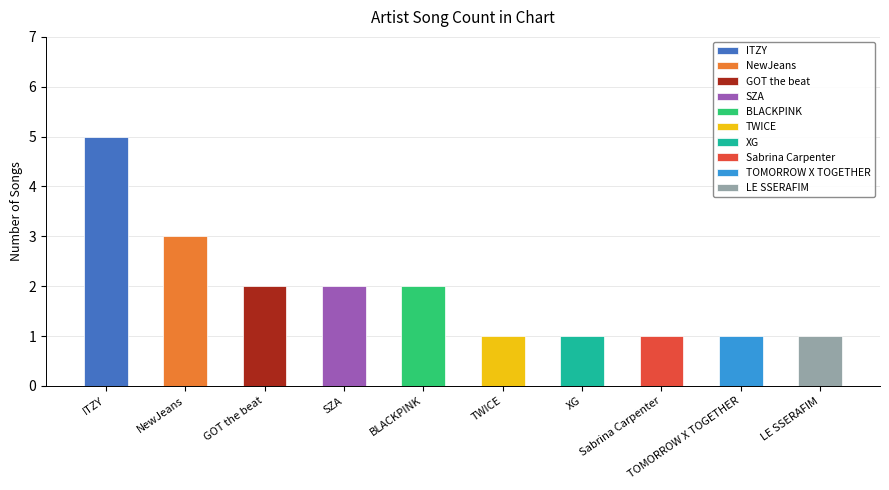

Are the bars grouped side by side (vs. stacked)?

No